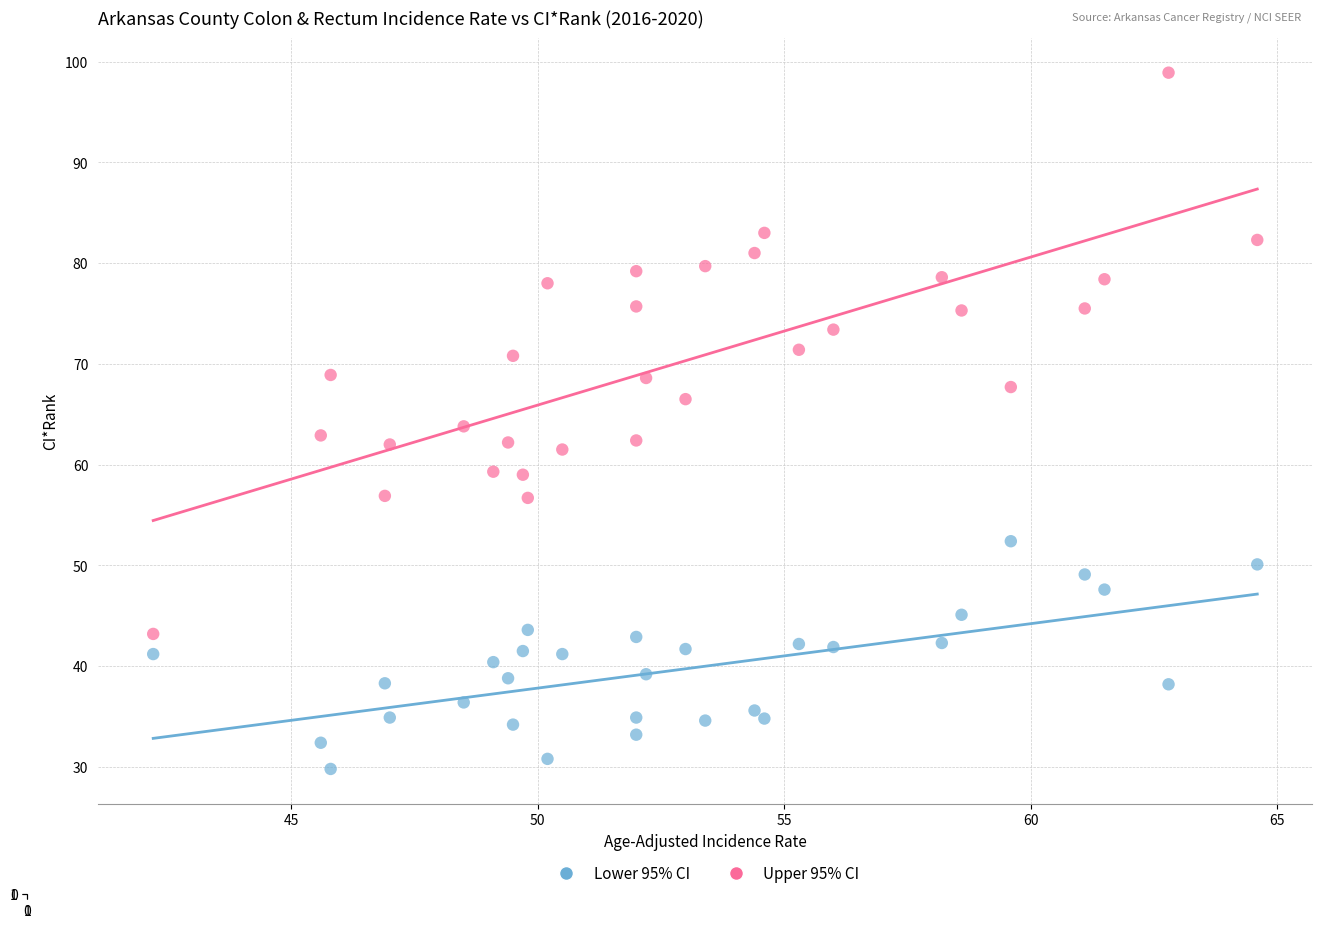

Which series reaches the maximum Y coordinate?

Upper 95% CI